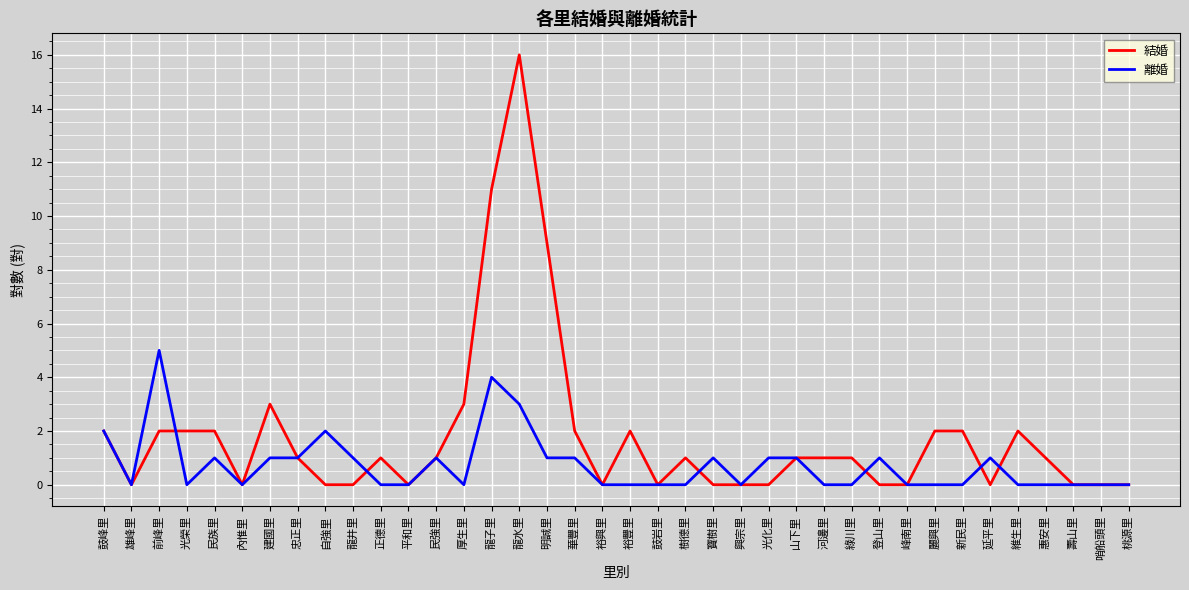

Read the 離婚 value at 鼓峰里.

2